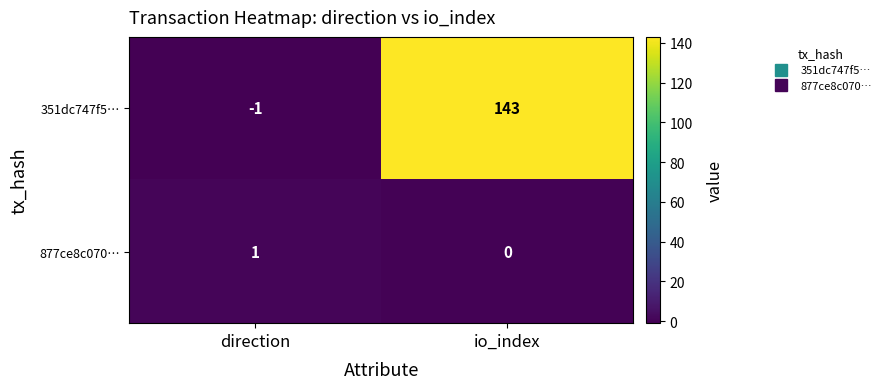

Count the number of data series in this chart.

2